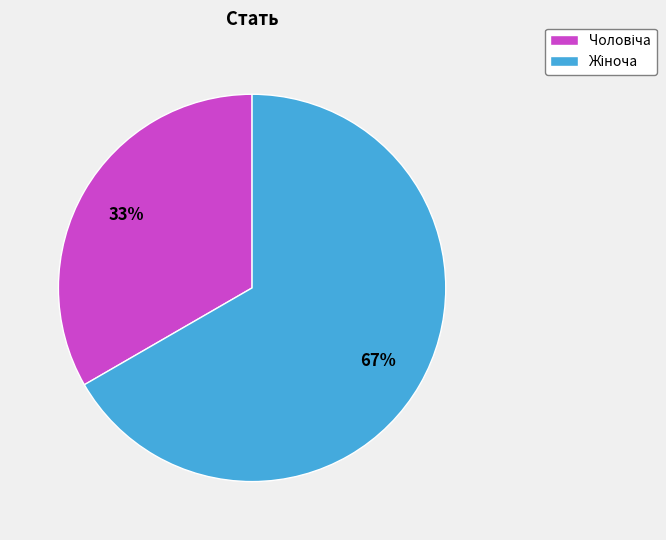

How many segments does this pie chart have?

2